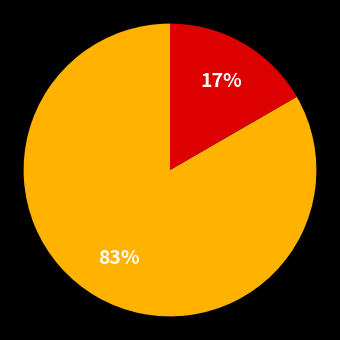

Is there any slice that represents more than half of the pie?

Yes